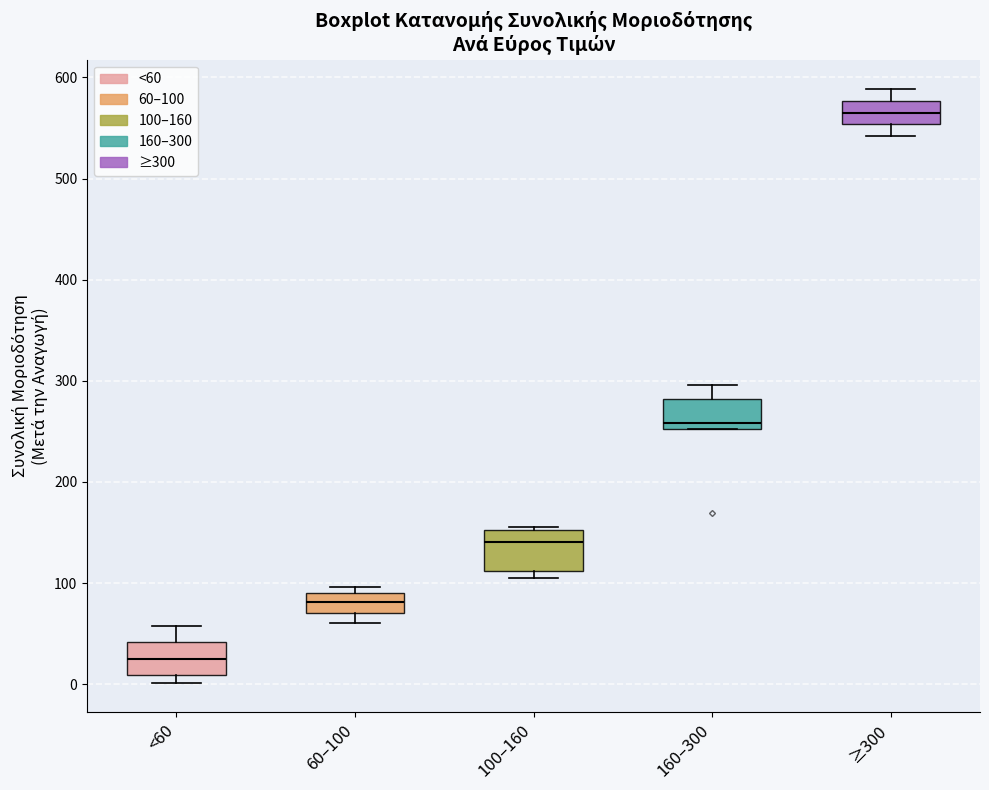

Reading left to right, transcribe this box plot: for each box, give where its median line is, the range the box spans, and where its two whiskers end, as read against the y-axis. The values are not printed on the chart, so give them approximately, as read against the axis.

<60: median 20, box 10 to 40, whiskers 0 to 60
60–100: median 80, box 70 to 90, whiskers 60 to 100
100–160: median 140, box 110 to 150, whiskers 100 to 160
160–300: median 260, box 250 to 280, whiskers 250 to 300
≥300: median 570, box 550 to 580, whiskers 540 to 590